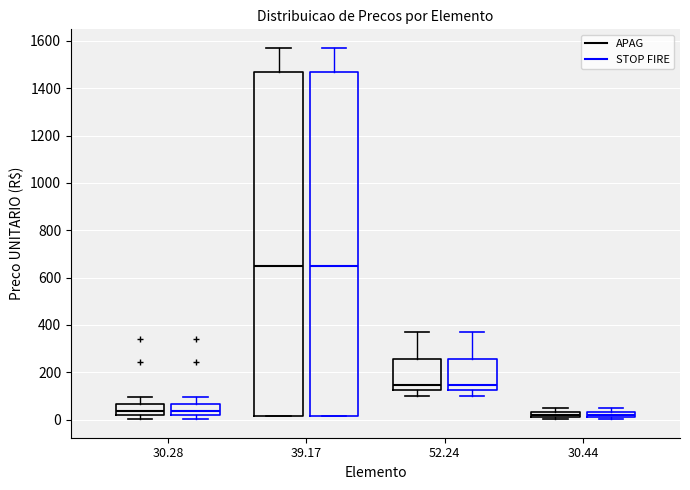

Where does the median line of the box for 39.17 (STOP FIRE) sit on the y-axis? The values are not printed on the chart, so give them approximately, as read against the axis.

640